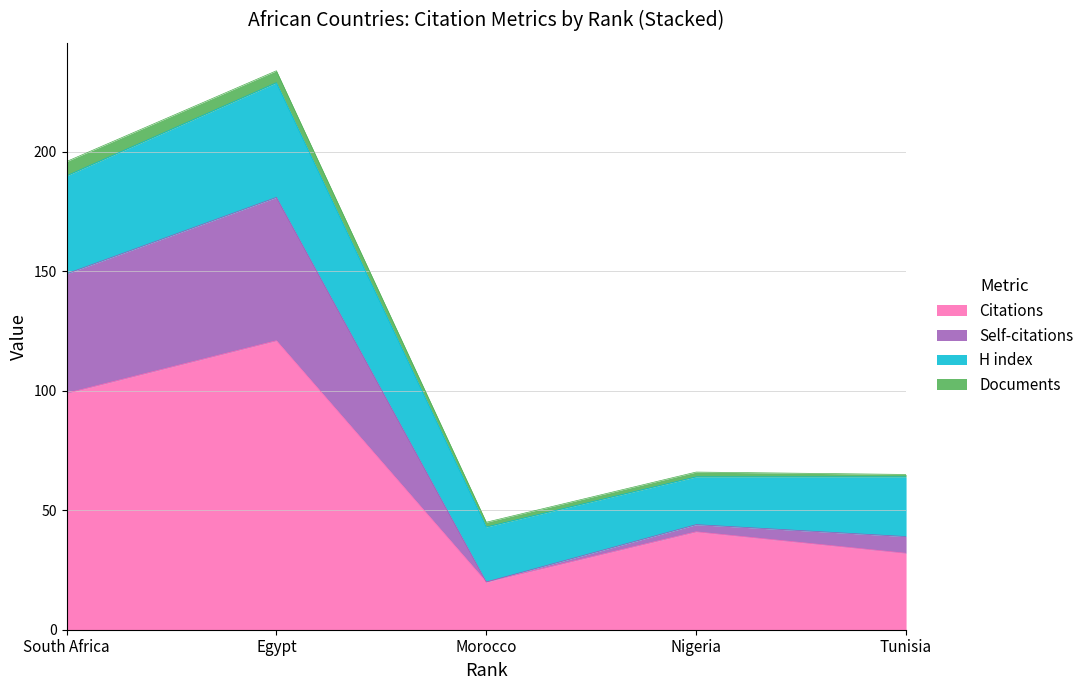

True or false: H index has more than 1 points higher than both neighbors.

False